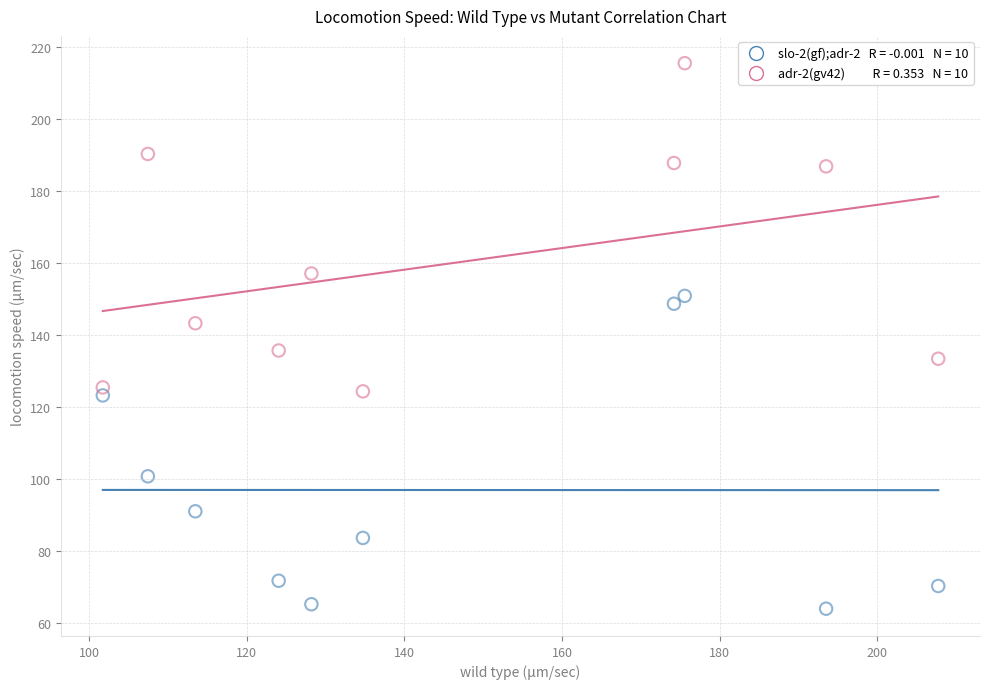

Across all data points, what is the range of X values (max minus min)?

106.0